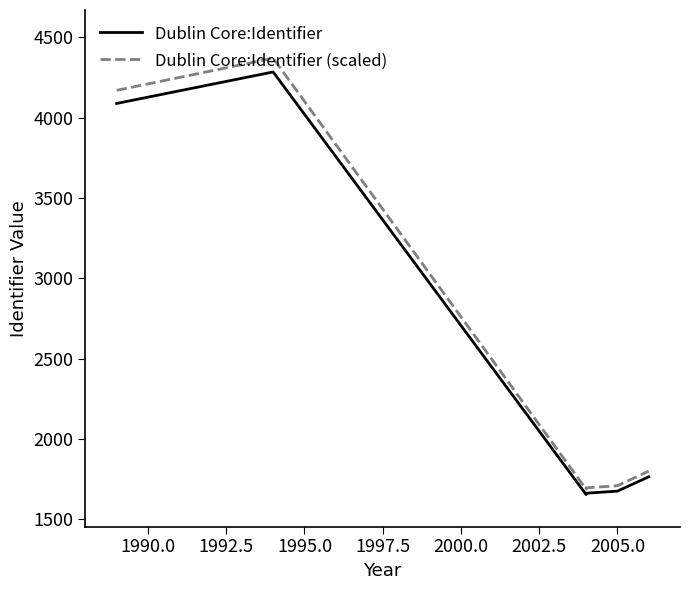

True or false: Dublin Core:Identifier and Dublin Core:Identifier (scaled) intersect in this chart.

False